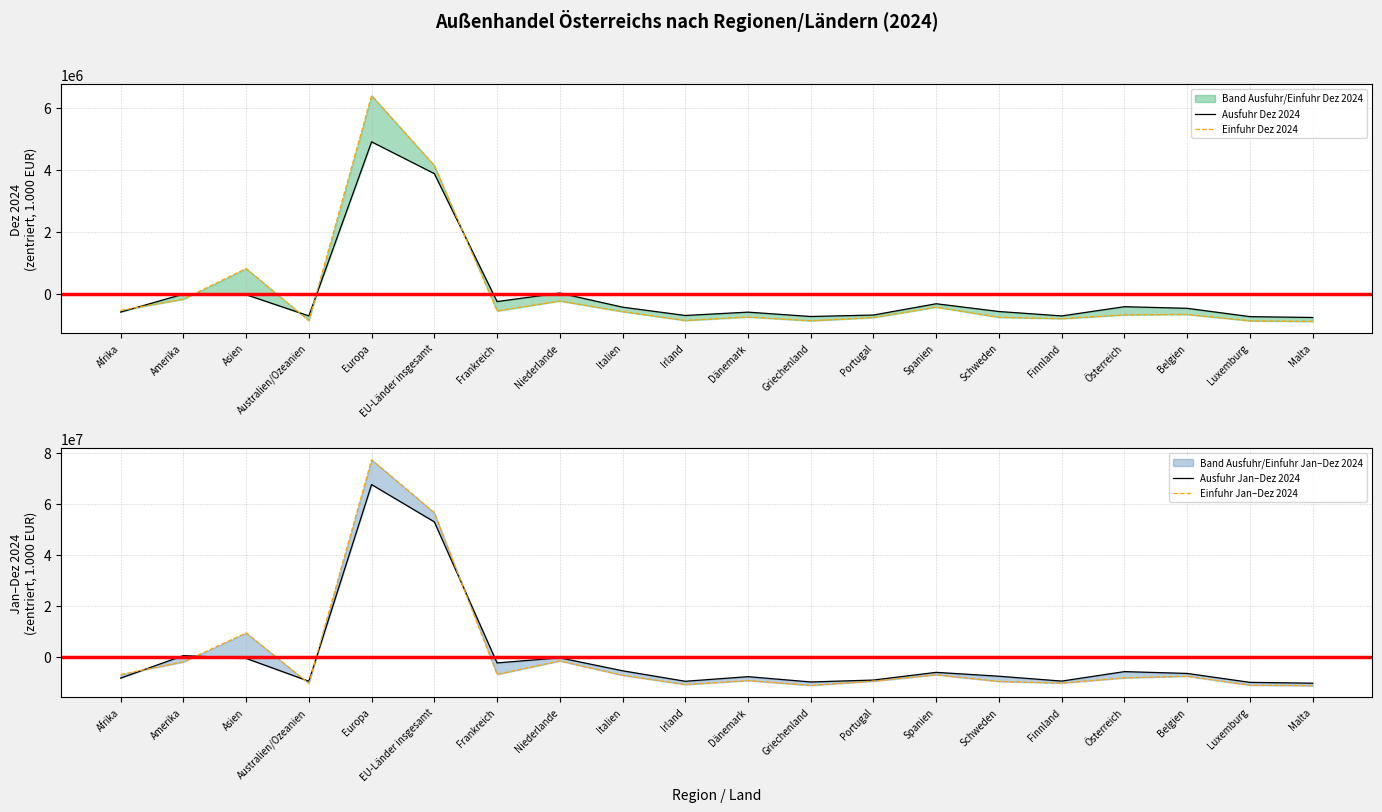

What is the minimum value for Ausfuhr Jan–Dez 2024?

-10448524.1